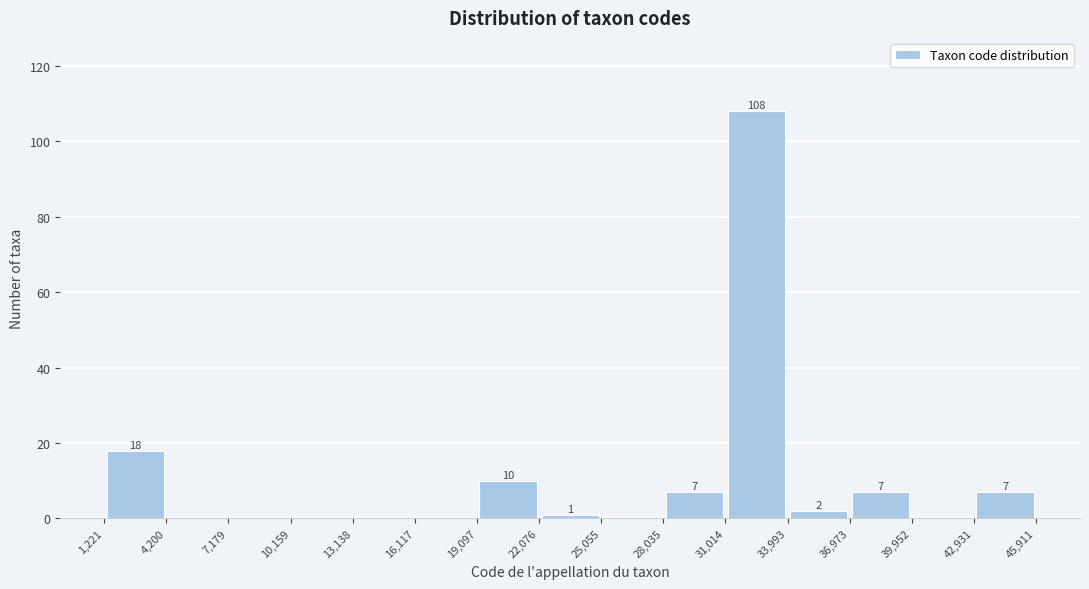

Which range on the x-axis has the tallest bar?

31,014 to 33,993